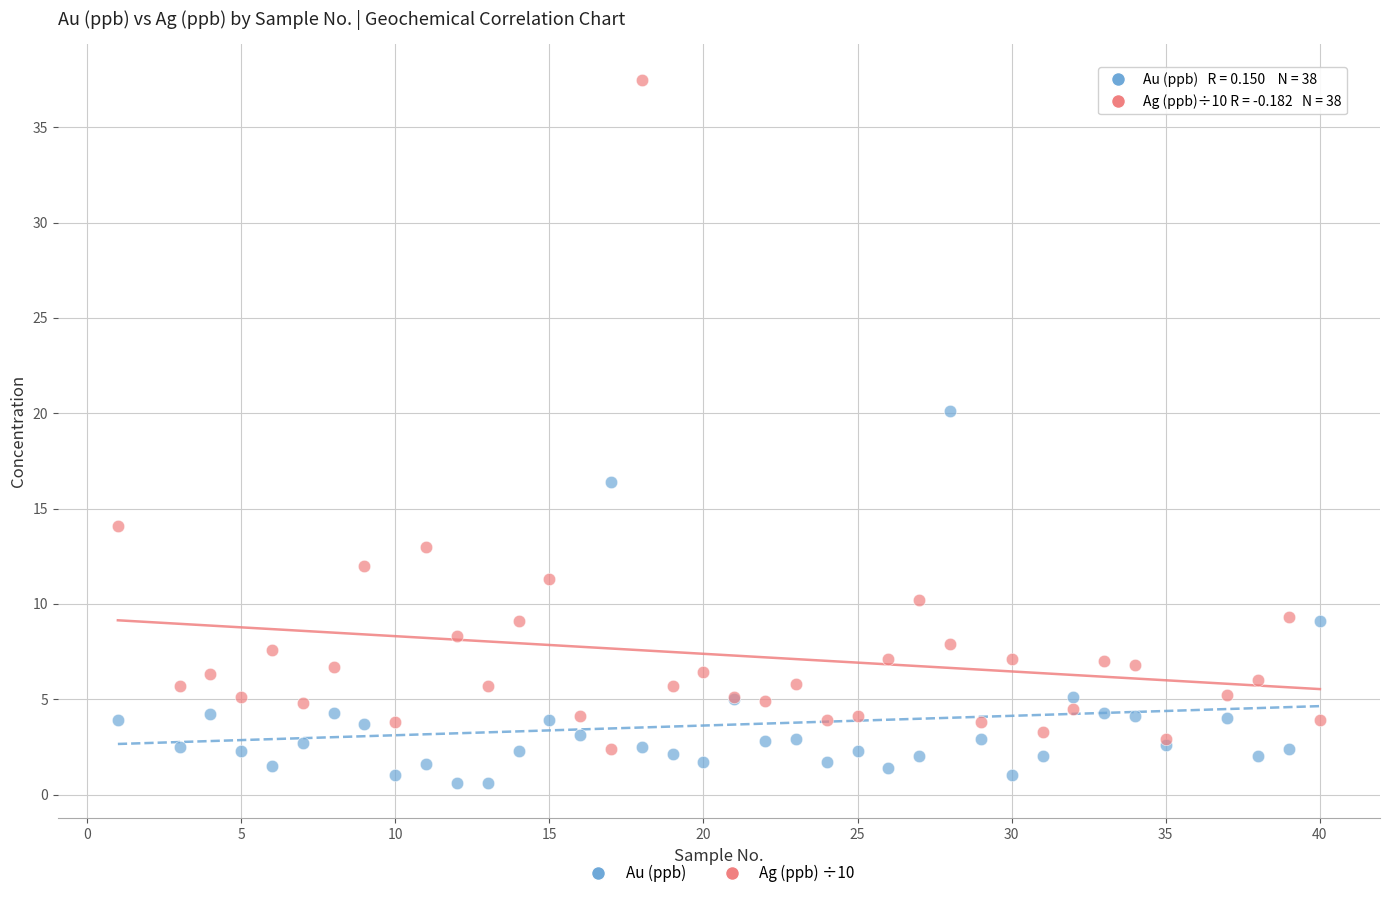

Which series contains the highest Y value?

Ag (ppb) ÷10